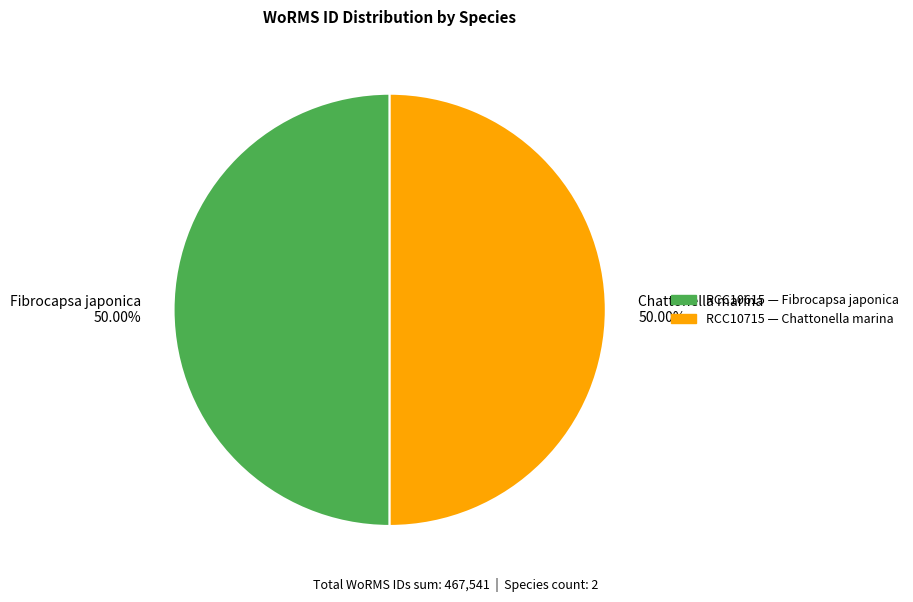

What is the ratio of the value at Chattonella marina 50.00% to the value at Fibrocapsa japonica 50.00%?

1.0